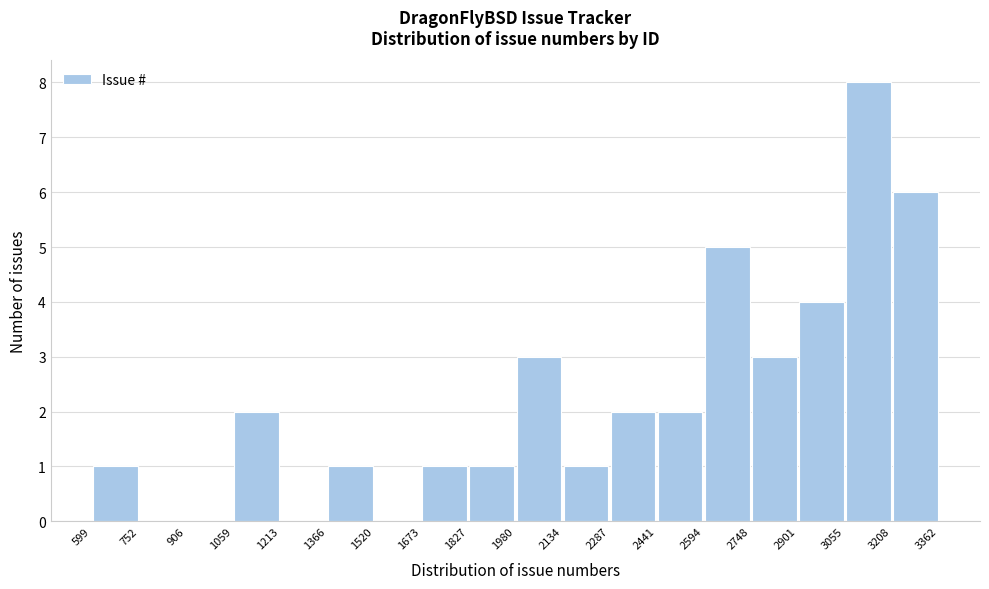

Reading left to right, transcribe this chart: for each bar, give the range it covers on the x-axis and its height. The values are not printed on the chart, so give them approximately, as read against the axis.

599 to 752: 1
752 to 906: 0
906 to 1059: 0
1059 to 1213: 2
1213 to 1366: 0
1366 to 1520: 1
1520 to 1673: 0
1673 to 1827: 1
1827 to 1980: 1
1980 to 2134: 3
2134 to 2287: 1
2287 to 2441: 2
2441 to 2594: 2
2594 to 2748: 5
2748 to 2901: 3
2901 to 3055: 4
3055 to 3208: 8
3208 to 3362: 6